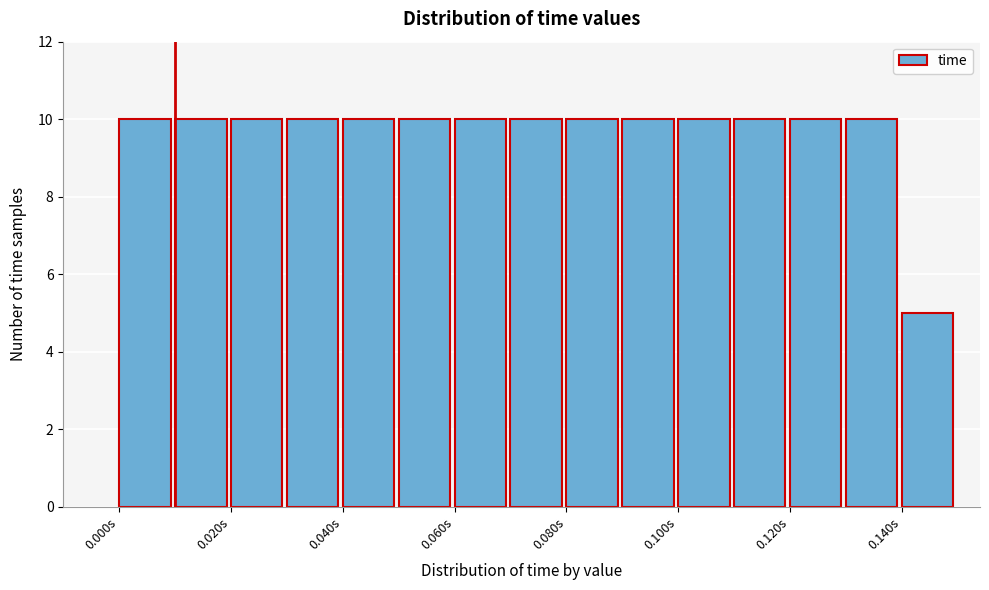

What is the height of the bar covering 0.01 to 0.02 on the x-axis? The values are not printed on the chart, so give them approximately, as read against the axis.

10